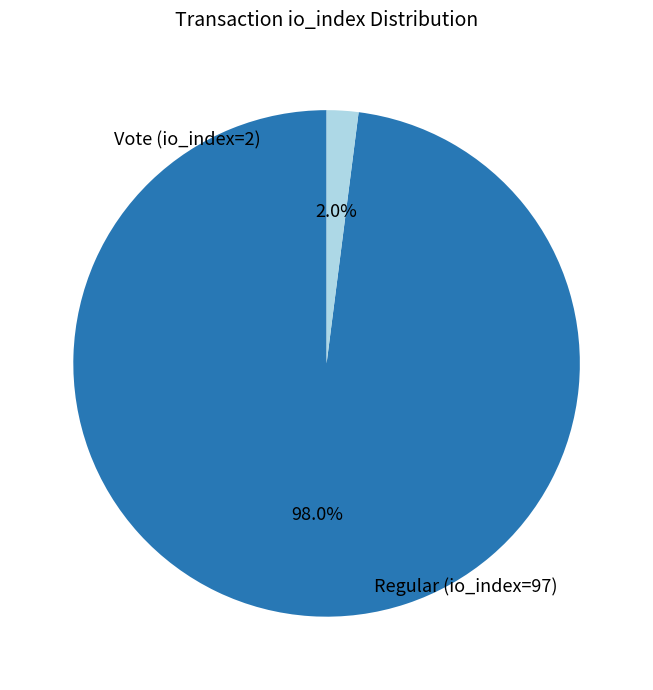

To the nearest percent, what is the difference between the largest and smallest slice percentages?

96%